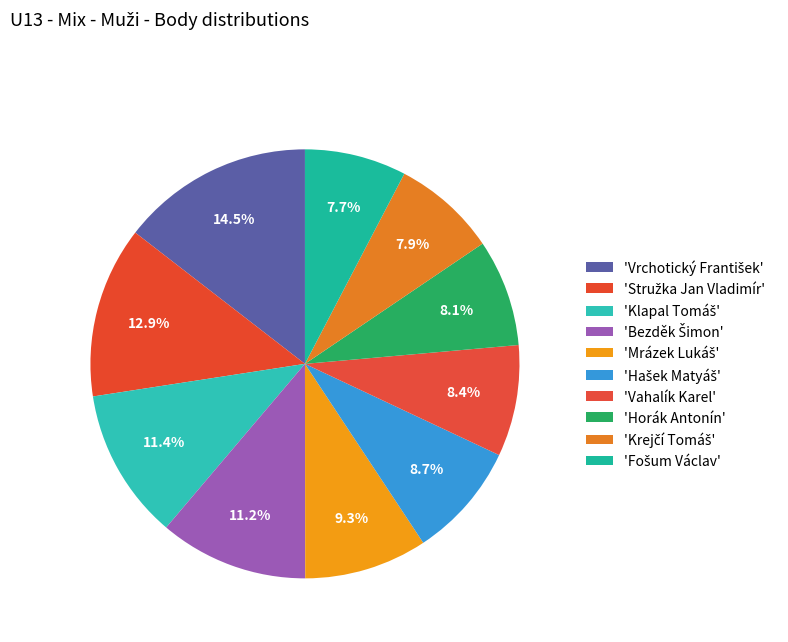

How many slices are in this pie chart?

10